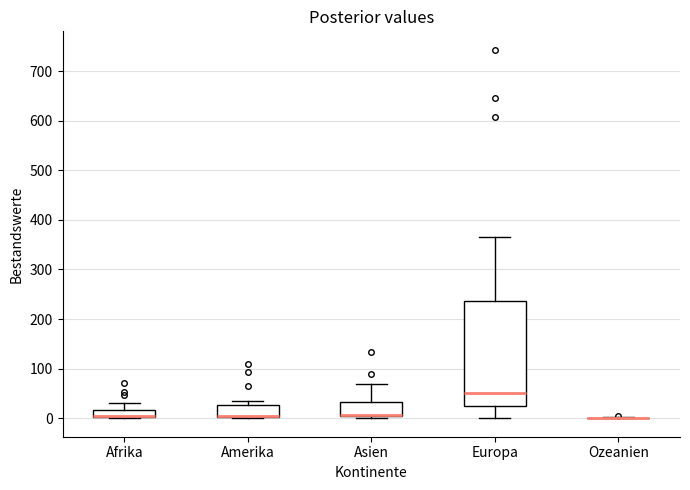

Reading left to right, read every box against the y-axis: the position of its median line, the range the box covers, and the ends of its whiskers. The values are not printed on the chart, so give them approximately, as read against the axis.

Afrika: median 10, box 0 to 20, whiskers 0 to 30
Amerika: median 10 (drawn on the box's lower edge), box 0 to 30, whiskers 0 to 40
Asien: median 10, box 0 to 30, whiskers 0 (just below the box's lower edge) to 70
Europa: median 50, box 20 to 240, whiskers 0 to 370
Ozeanien: box collapsed to a line at 0, whiskers 0 to 0